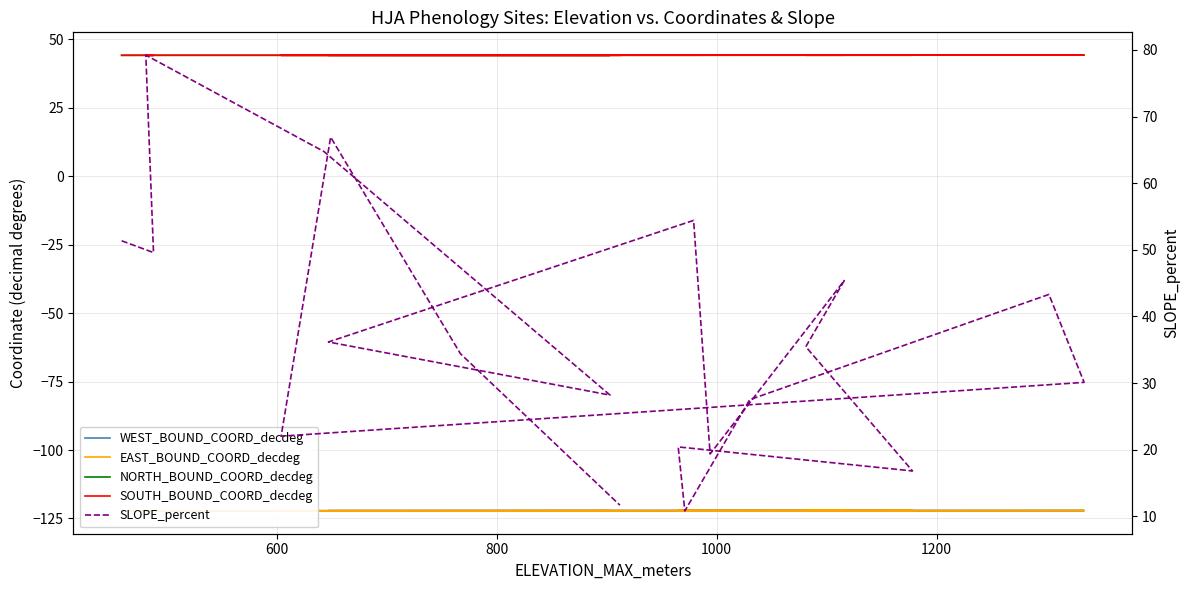

Count the number of categories in the chart.

20